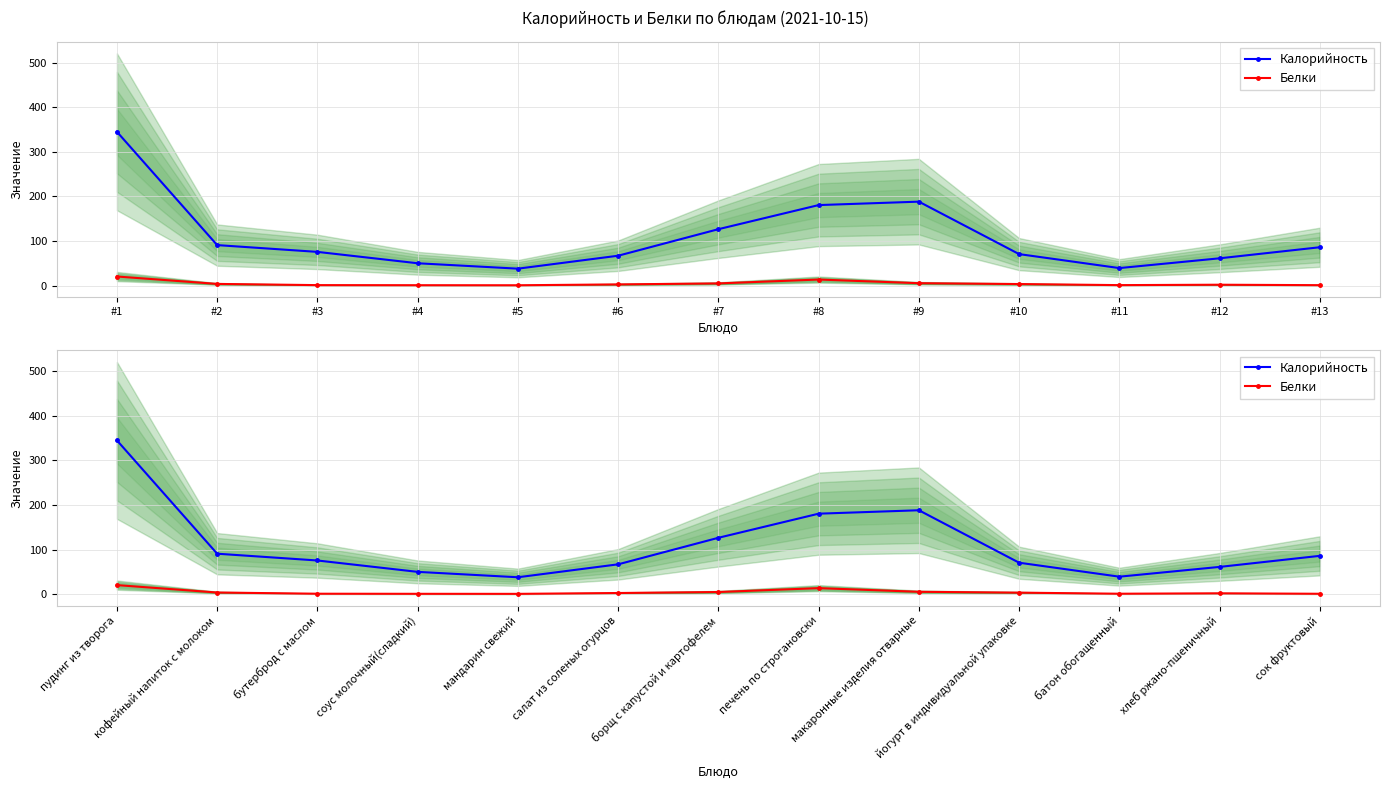

What is the total value across all series at кофейный напиток с молоком?

94.6